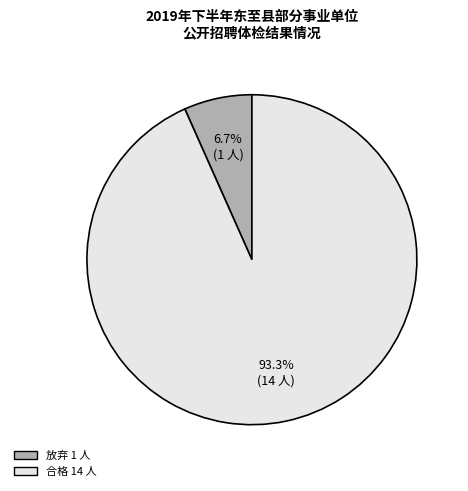

Is there any slice that represents more than half of the pie?

Yes